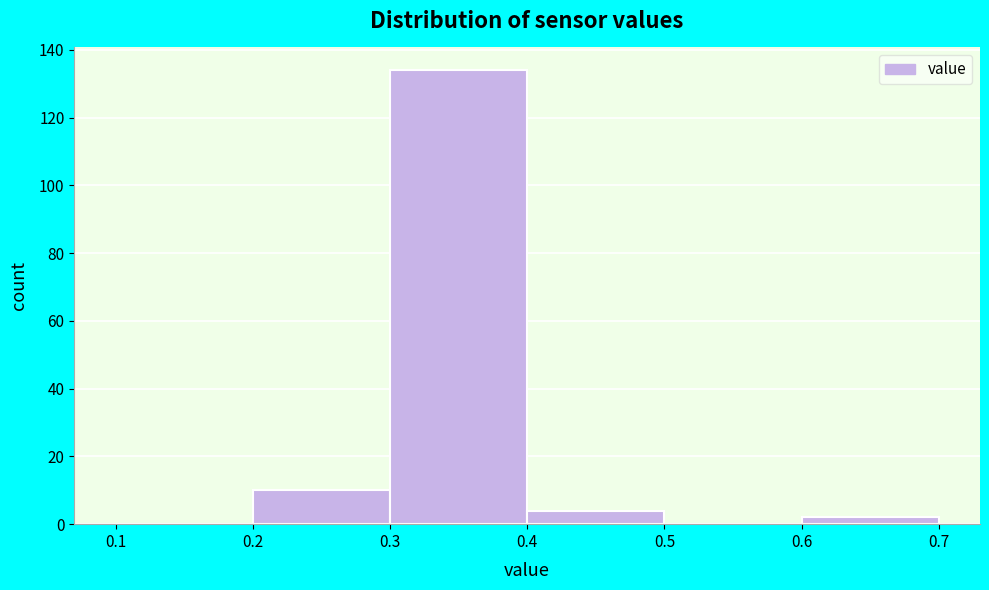

Reading left to right, list every bar in this chart as the range it spans on the x-axis followed by its height. The values are not printed on the chart, so give them approximately, as read against the axis.

0.1 to 0.2: 0
0.2 to 0.3: 10
0.3 to 0.4: 134
0.4 to 0.5: 4
0.5 to 0.6: 0
0.6 to 0.7: 2